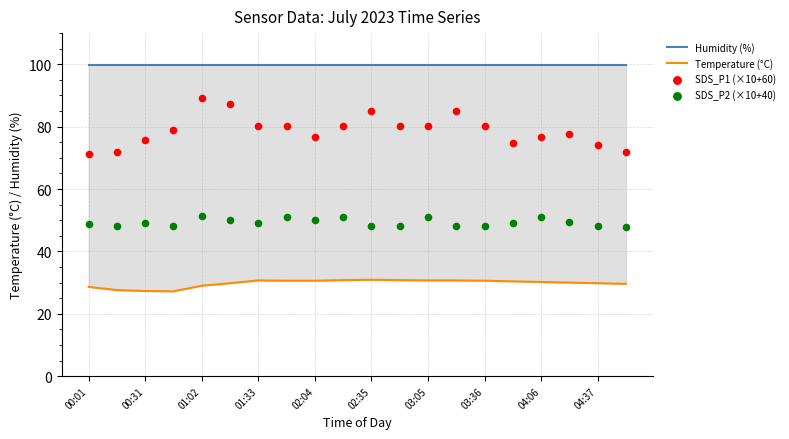

Is the value of SDS_P1 (×10+60) at 03:36 greater than the value of SDS_P2 (×10+40) at 00:31?

Yes